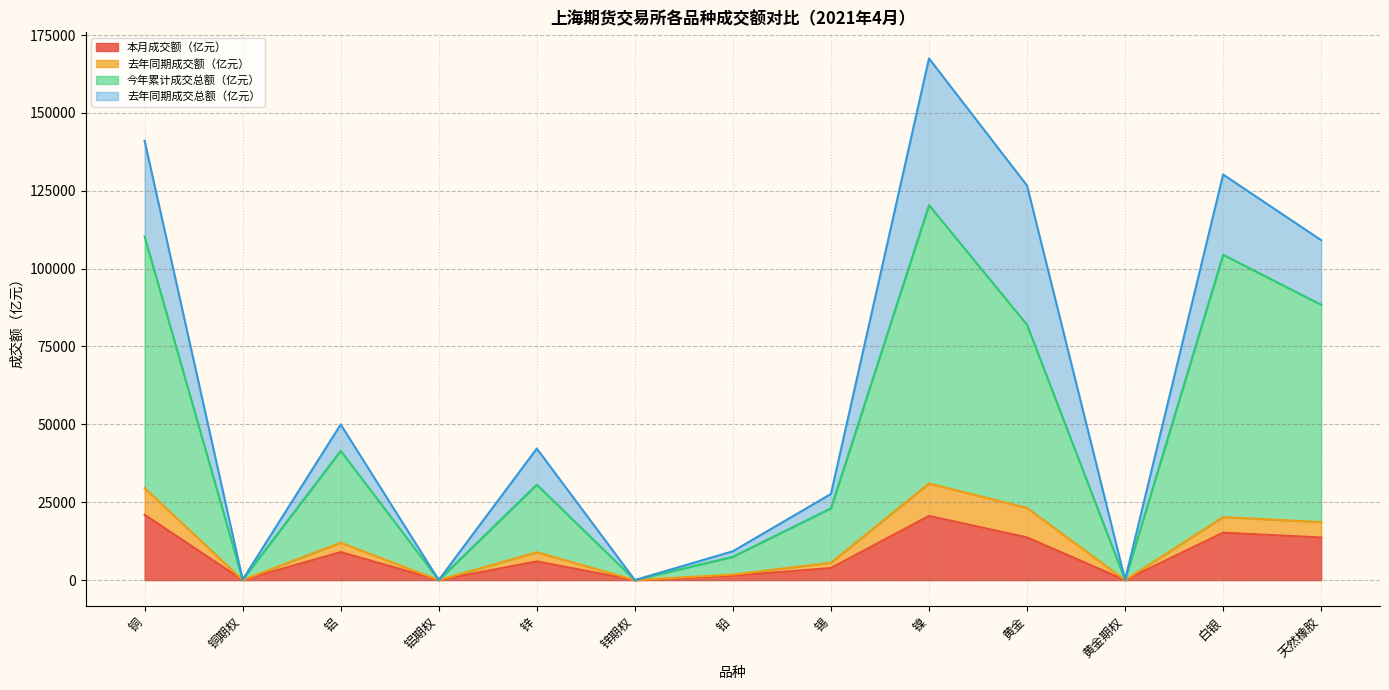

The 本月成交额（亿元） series shows 5994.8 at 锌. True or false?

True